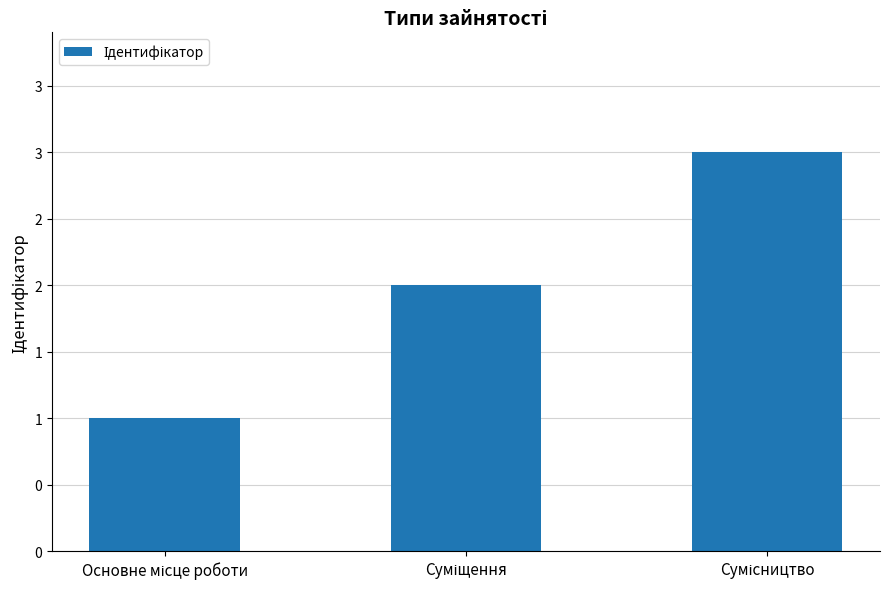

The value at Суміщення is 2. True or false?

True